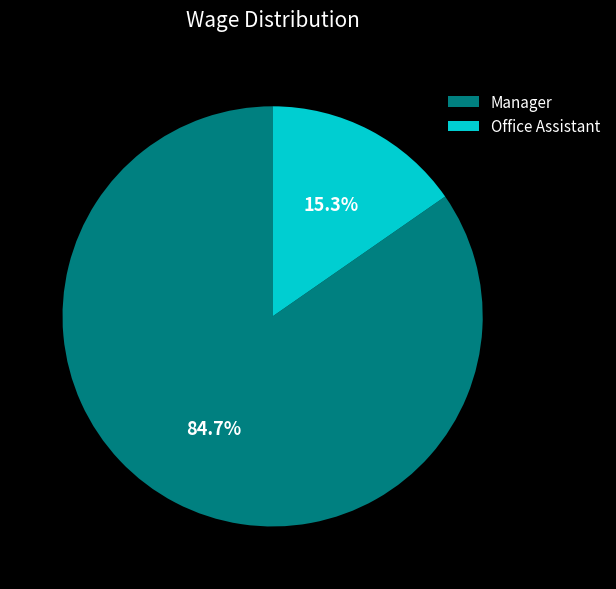

What percentage is the Office Assistant slice, to the nearest percent?

15%